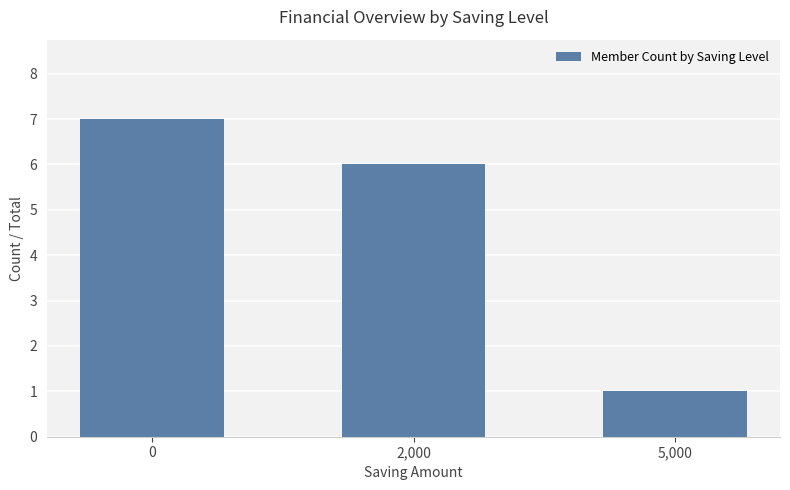

Reading right to left, transcribe all the data shown in this chart.

1	6	7